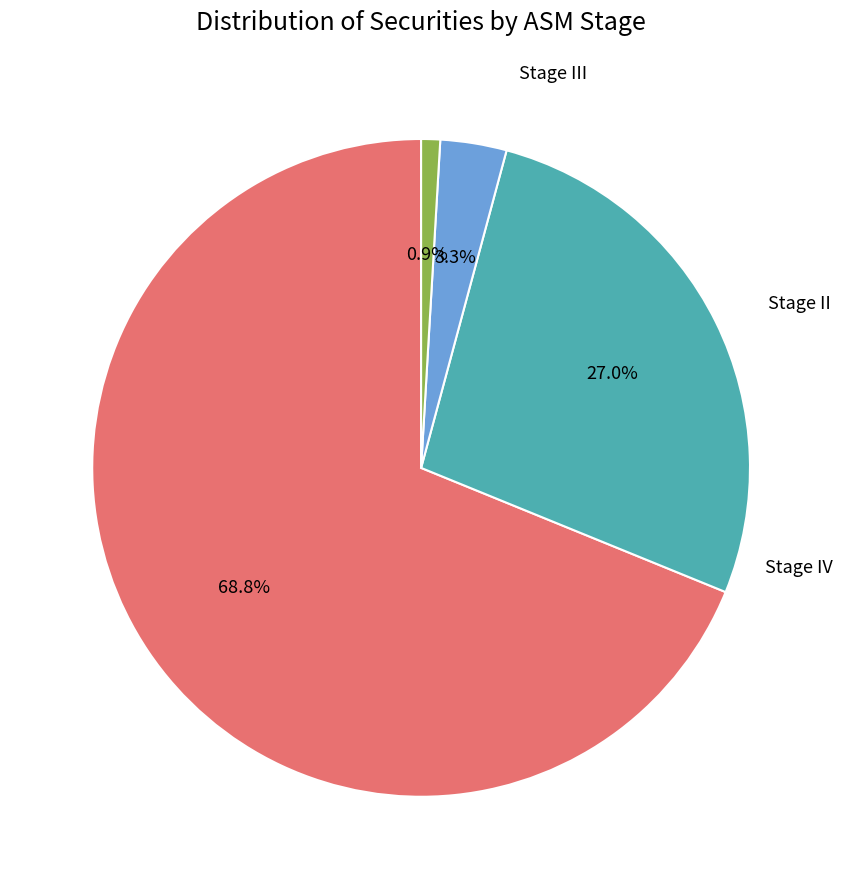

How many slices are in this pie chart?

4